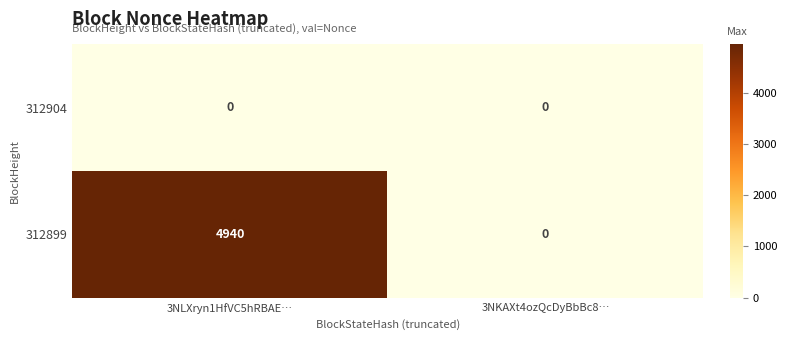

What is the spread (max minus min) of values at 3NLXryn1HfVC5hRBAE…?

4940